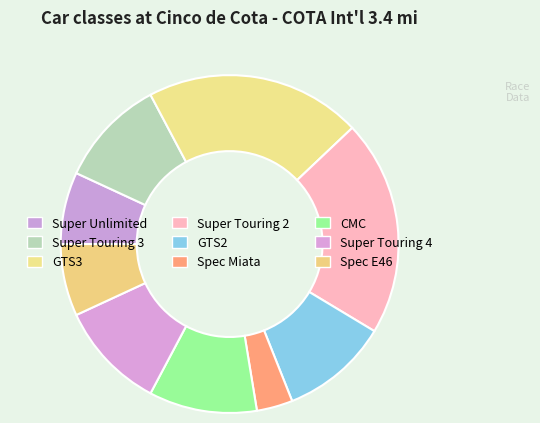

What portion of the pie excludes Super Touring 2?

79.3%